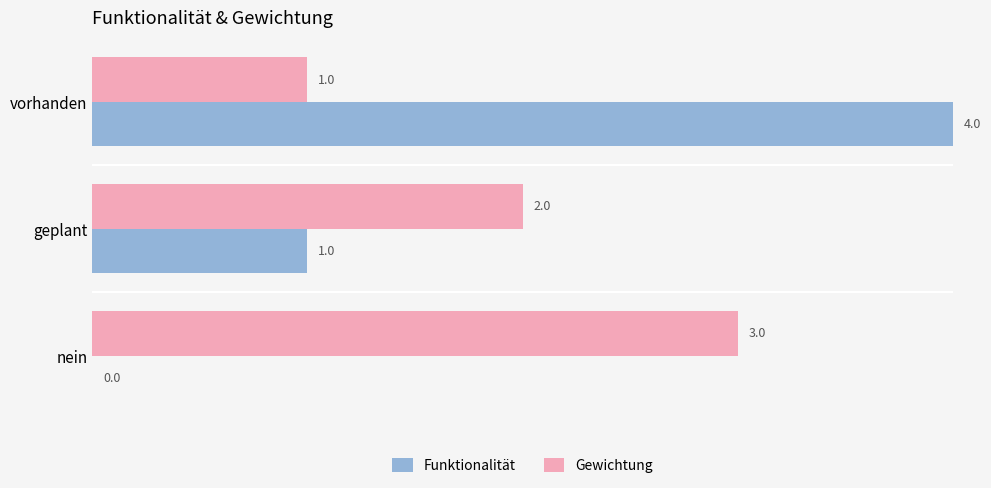

Is it true that Funktionalität equals 0 at nein?

True